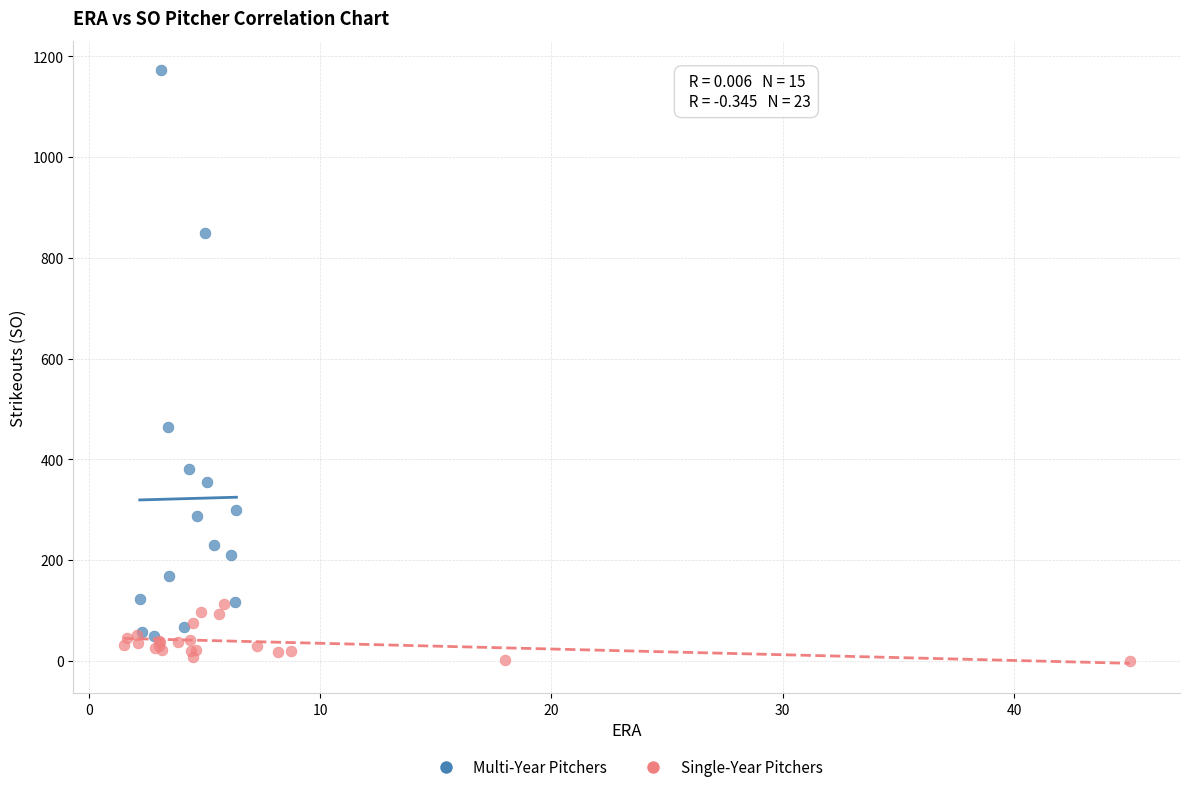

What are all the series names shown in the legend?

Multi-Year Pitchers, Single-Year Pitchers